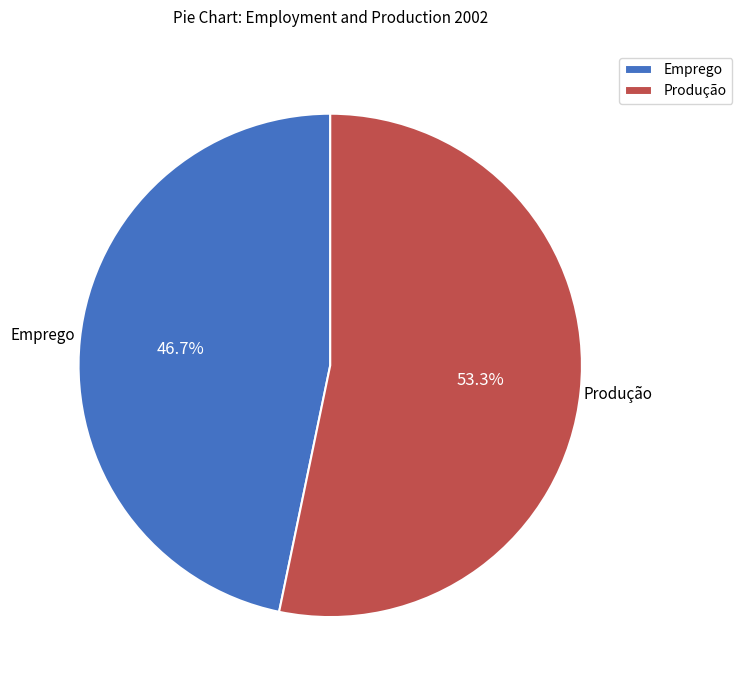

What percentage do Produção and Emprego together represent?

100.0%